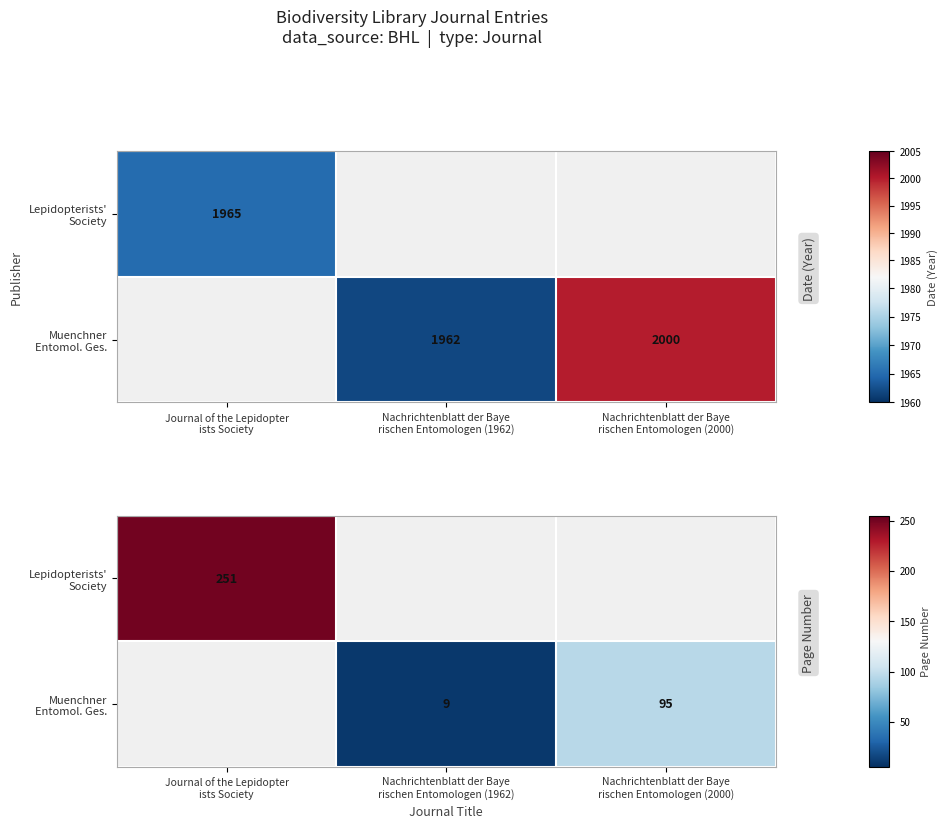

What is the approximate value of Muenchner Entomol. Ges. at Nachrichtenblatt der Baye rischen Entomologen (1962)?

9.0